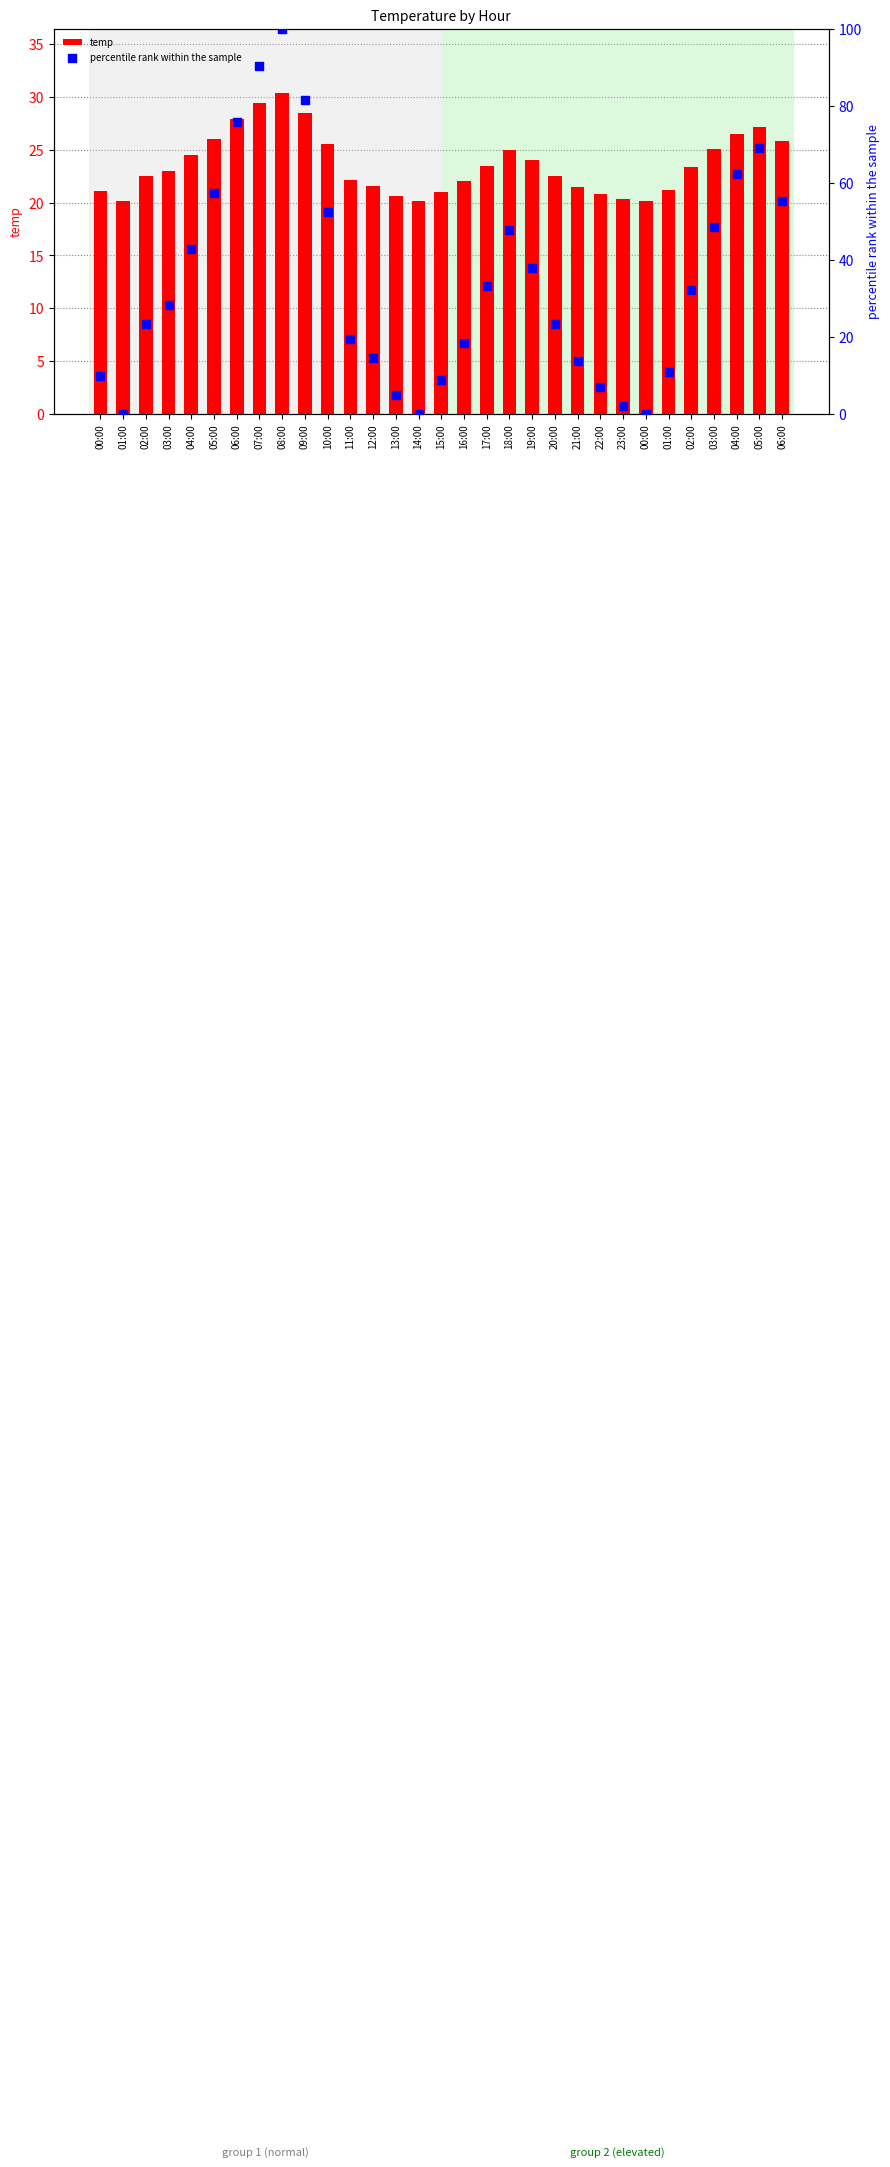

Which series reaches the maximum Y coordinate?

percentile rank within the sample